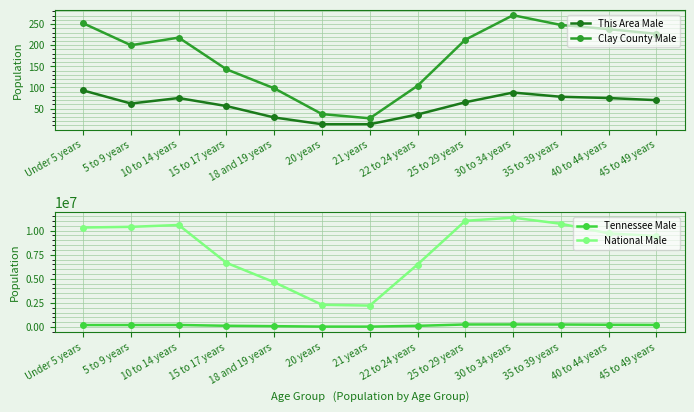

Which category has the highest value in the This Area Male series?

Under 5 years